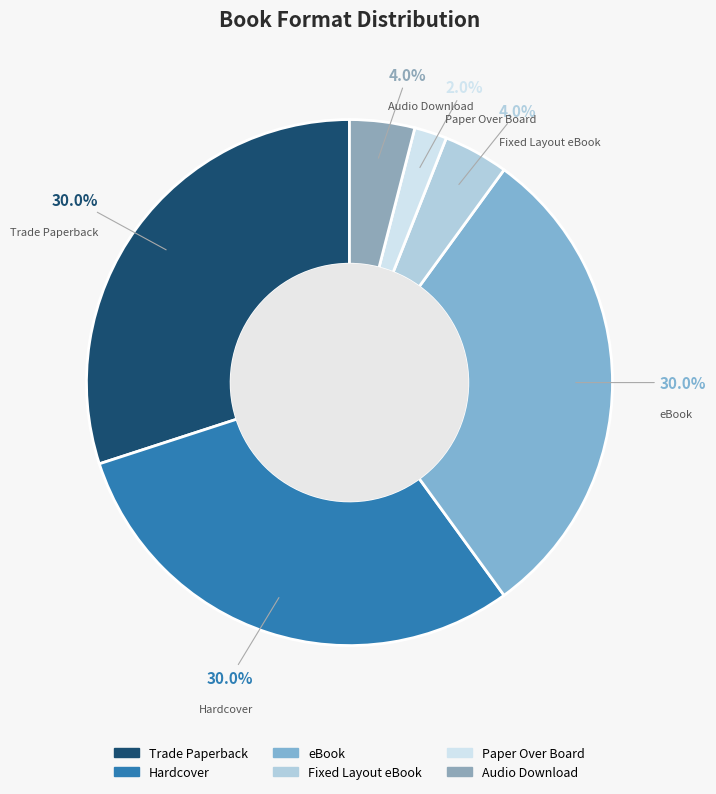

What is the smallest slice in the pie chart?

Paper Over Board